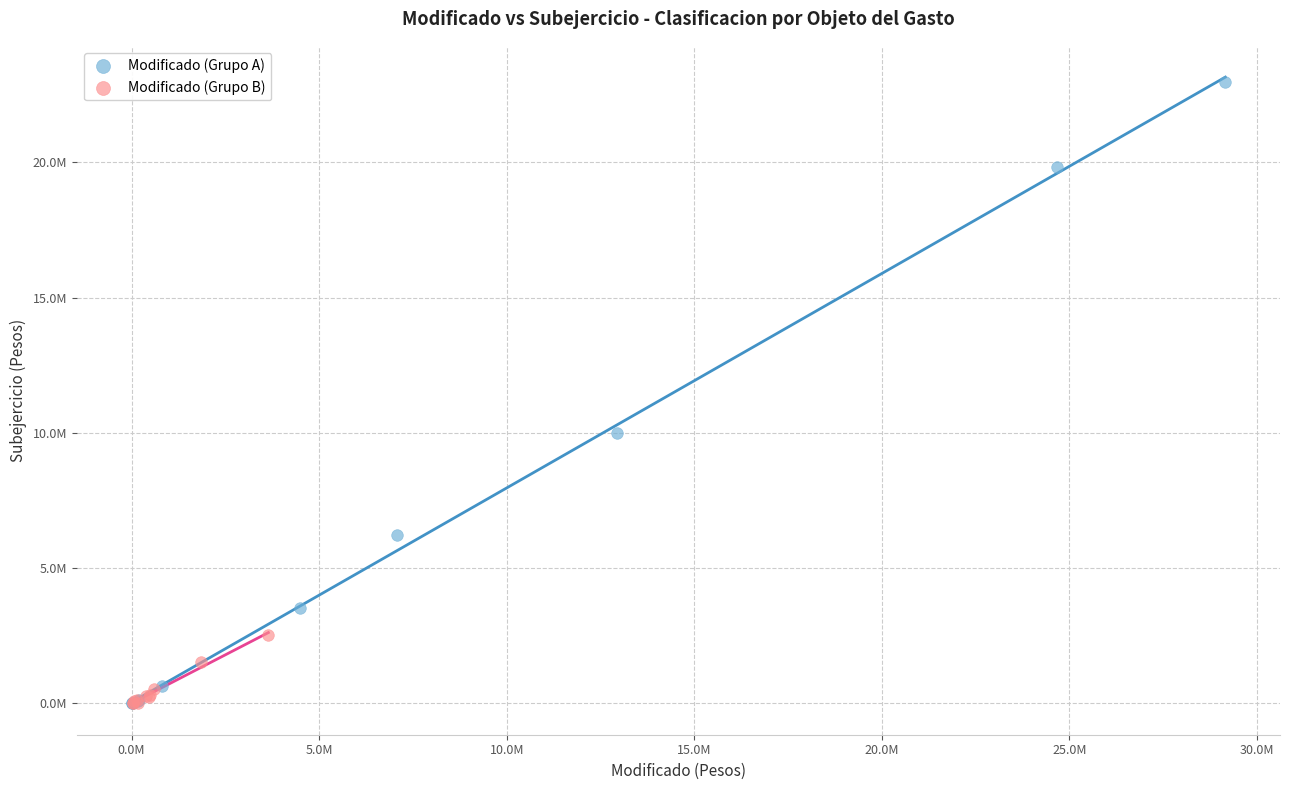

Which series has the largest Y range (max minus min)?

Modificado (Grupo A)